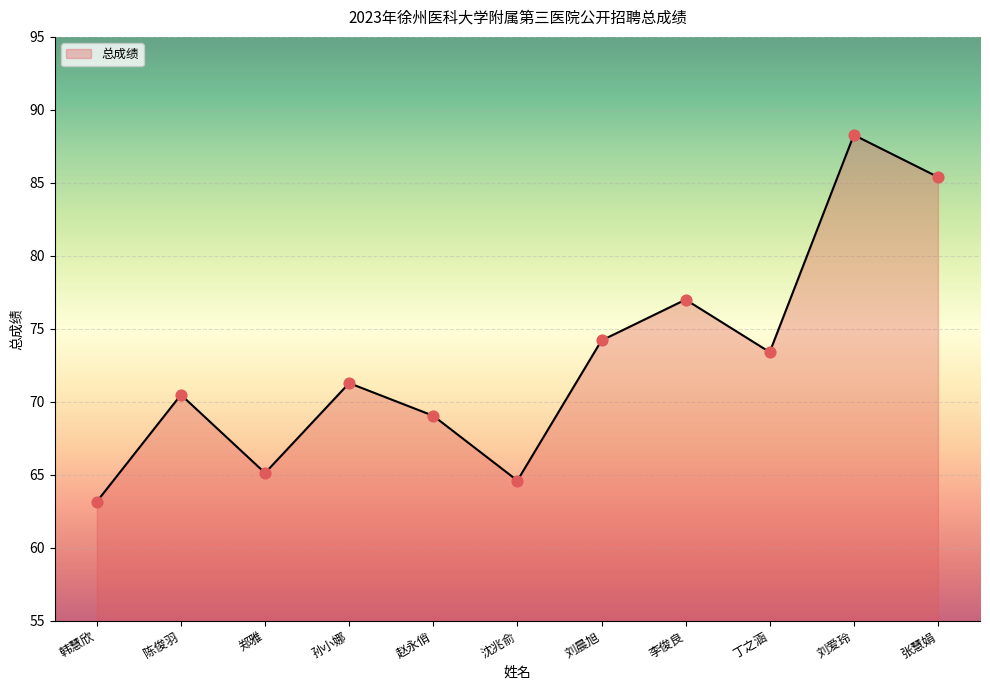

What is the change in value from 韩慧欣 to 李俊良?

+13.8